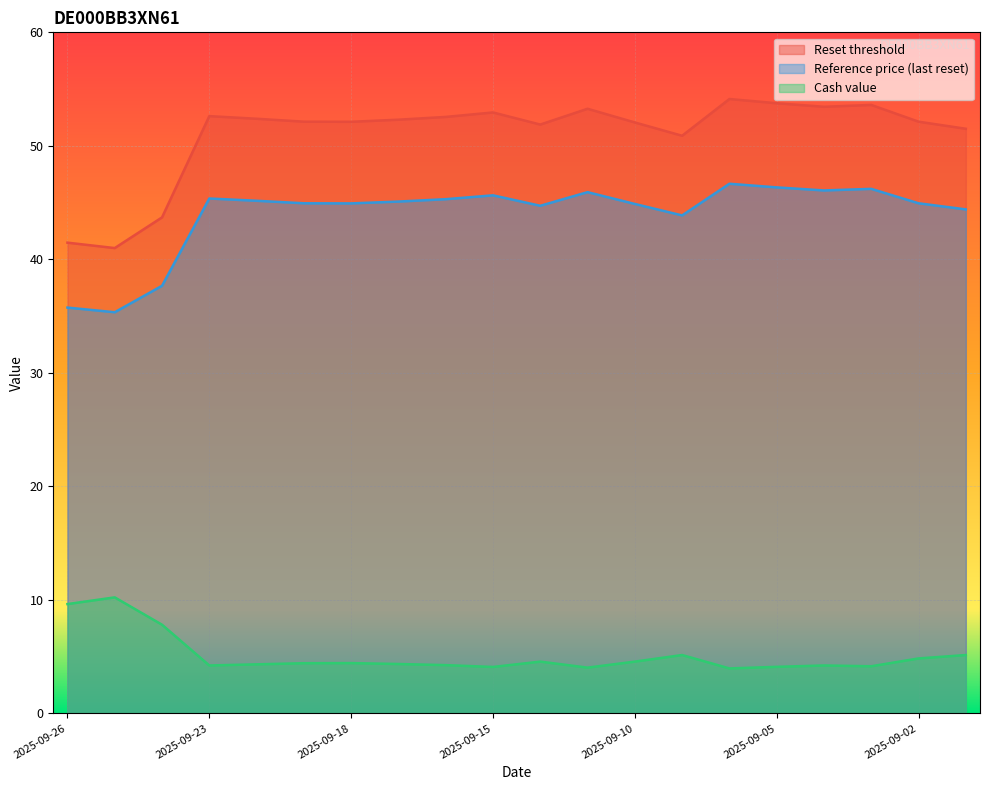

Reading left to right, list all the values displayed in this chart.

Reset threshold: 2025-09-26=41.5	2025-09-25=41.0	2025-09-24=43.7	2025-09-23=52.6	2025-09-22=52.4	2025-09-19=52.1	2025-09-18=52.1	2025-09-17=52.3	2025-09-16=52.5	2025-09-15=52.9	2025-09-12=51.9	2025-09-11=53.3	2025-09-10=52.1	2025-09-09=50.9	2025-09-08=54.1	2025-09-05=53.8	2025-09-04=53.4	2025-09-03=53.6	2025-09-02=52.1	2025-08-29=51.5
Cash value: 2025-09-26=9.6	2025-09-25=10.2	2025-09-24=7.8	2025-09-23=4.2	2025-09-22=4.3	2025-09-19=4.4	2025-09-18=4.4	2025-09-17=4.3	2025-09-16=4.2	2025-09-15=4.1	2025-09-12=4.6	2025-09-11=4.0	2025-09-10=4.6	2025-09-09=5.1	2025-09-08=4.0	2025-09-05=4.1	2025-09-04=4.2	2025-09-03=4.2	2025-09-02=4.8	2025-08-29=5.1
Reference price (last reset): 2025-09-26=35.8	2025-09-25=35.3	2025-09-24=37.7	2025-09-23=45.4	2025-09-22=45.2	2025-09-19=44.9	2025-09-18=44.9	2025-09-17=45.1	2025-09-16=45.3	2025-09-15=45.6	2025-09-12=44.7	2025-09-11=45.9	2025-09-10=44.9	2025-09-09=43.9	2025-09-08=46.7	2025-09-05=46.3	2025-09-04=46.1	2025-09-03=46.2	2025-09-02=44.9	2025-08-29=44.4